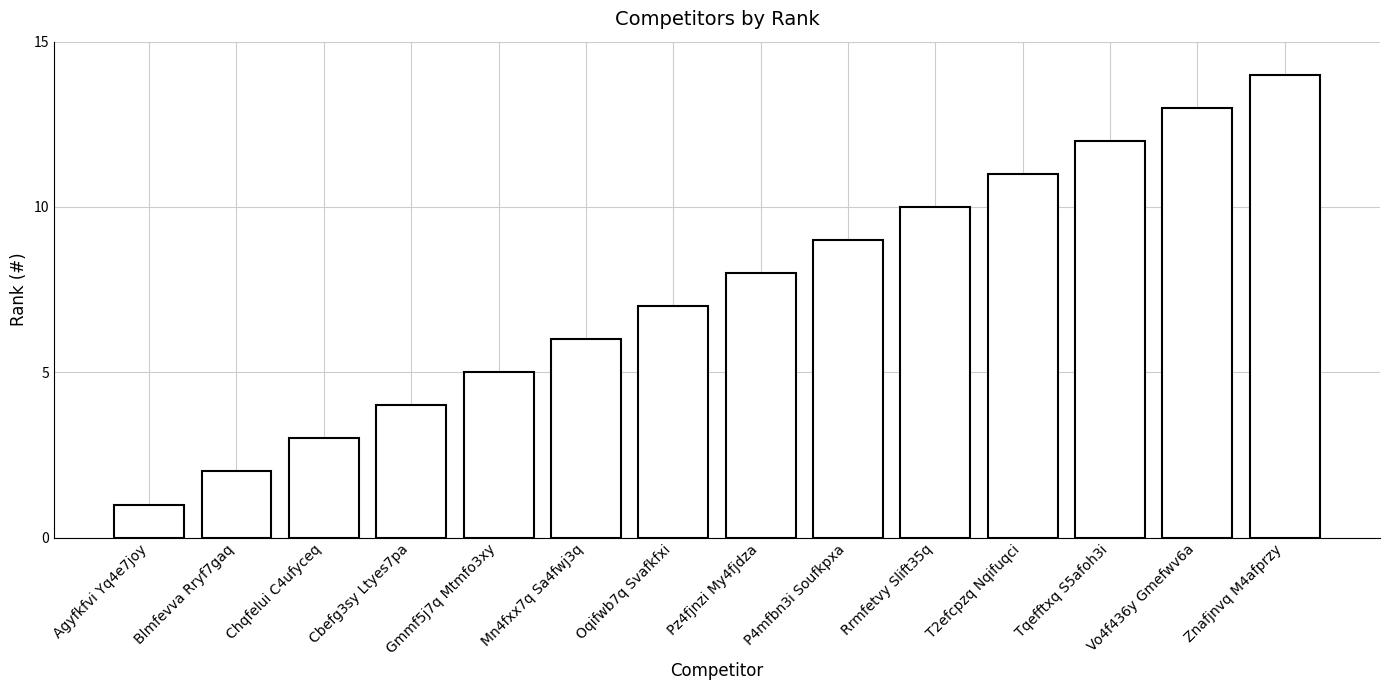

Between Rrmfetvy Slift35q and Pz4fjnzi My4fjdza, which is larger?

Rrmfetvy Slift35q